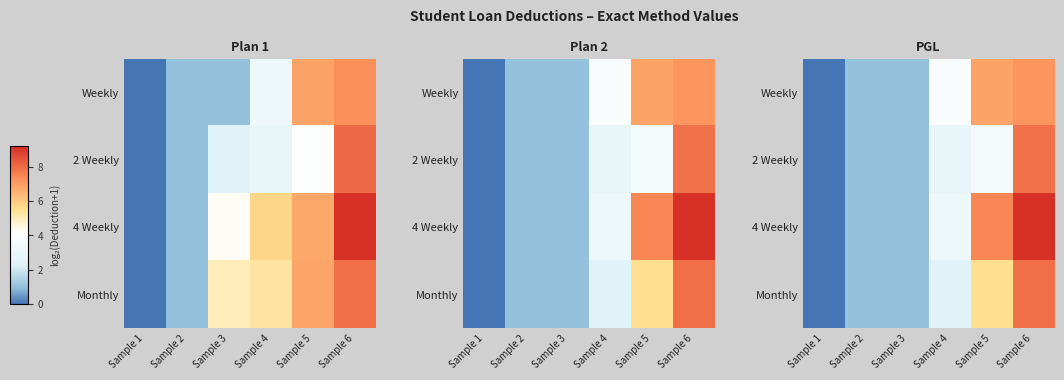

The value of 4 Weekly at Sample 5 is 7.5. True or false?

True